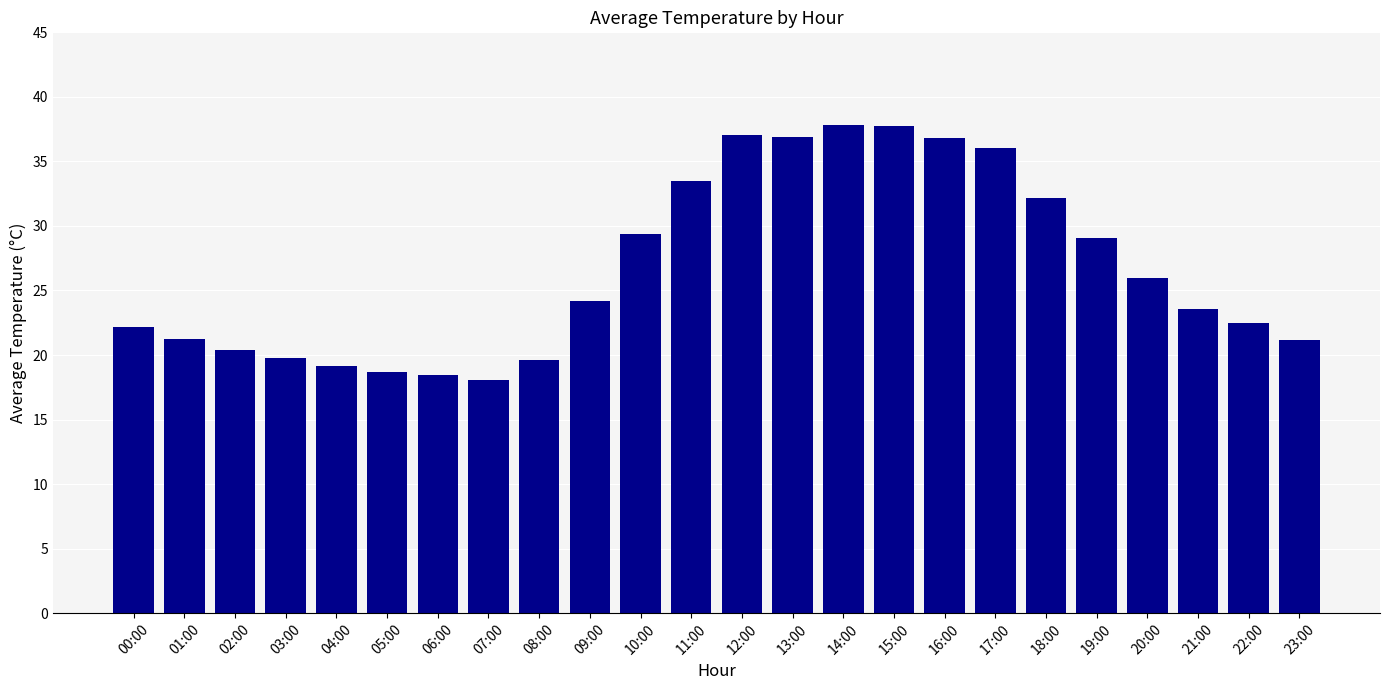

Approximately how many times larger is the value at 00:00 compared to 16:00?

0.6